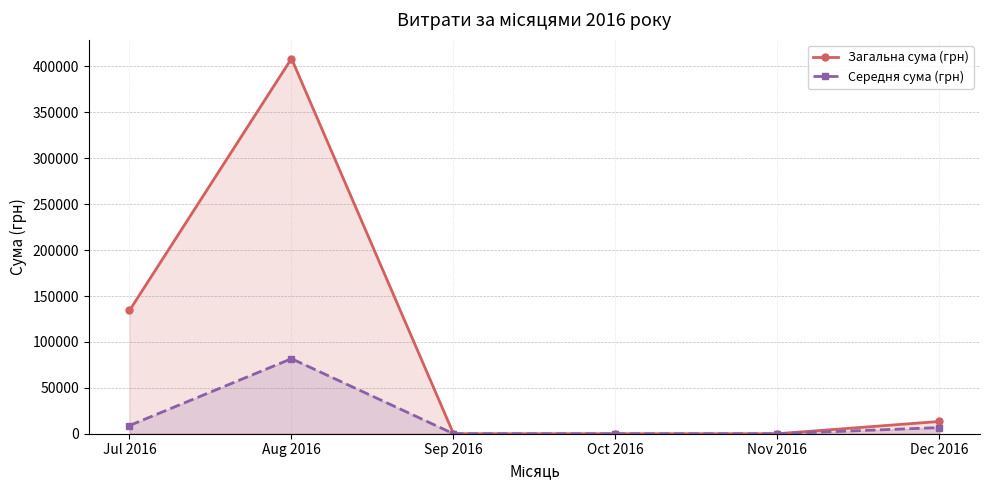

What position from the right is Oct 2016?

3